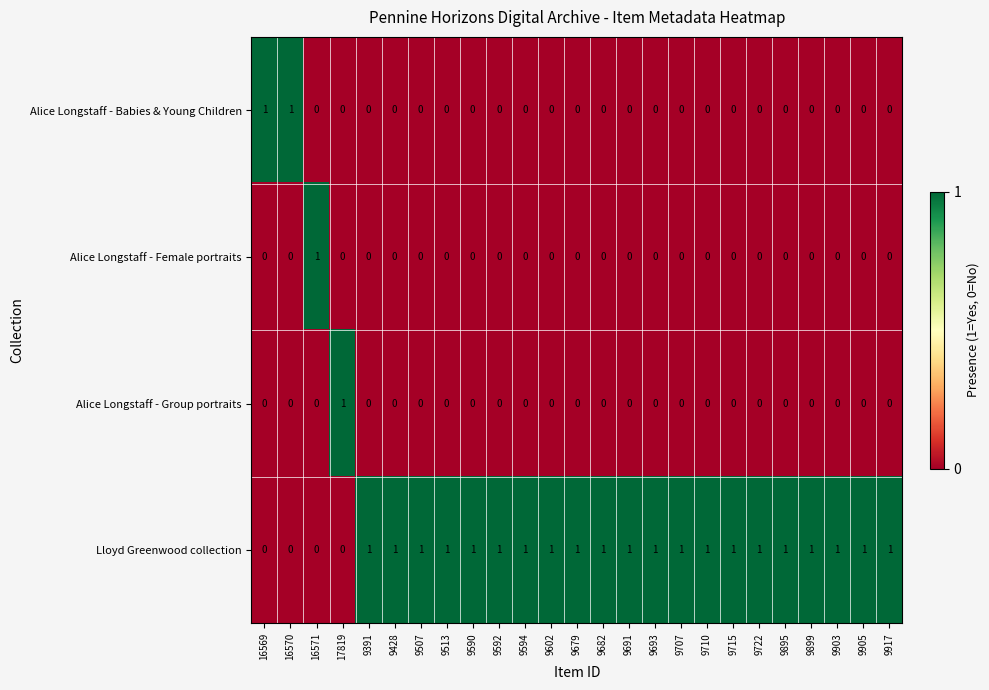

Which series has the largest total across all categories?

Lloyd Greenwood collection